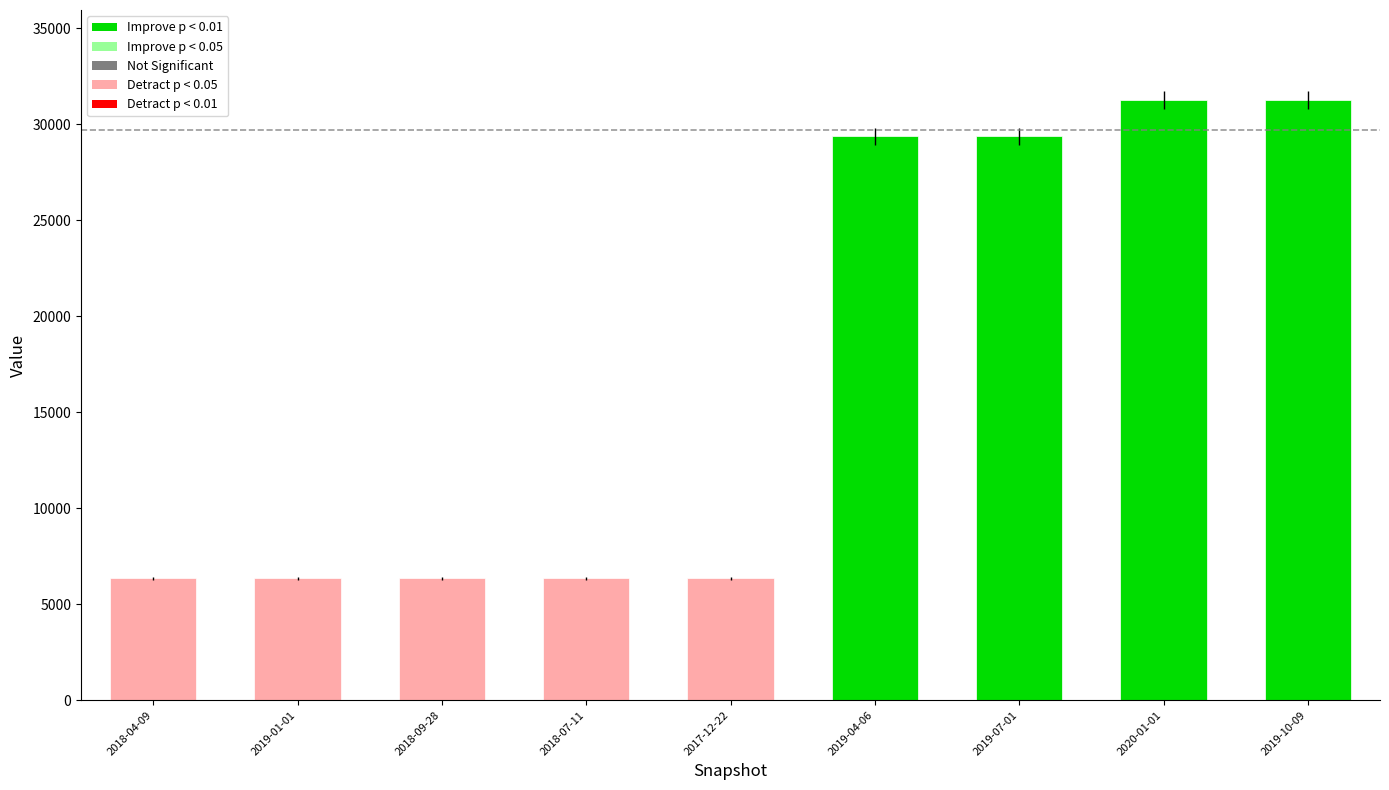

Reading left to right, list all the values displayed in this chart.

6348	6348	6348	6348	6348	29392	29392	31271	31271